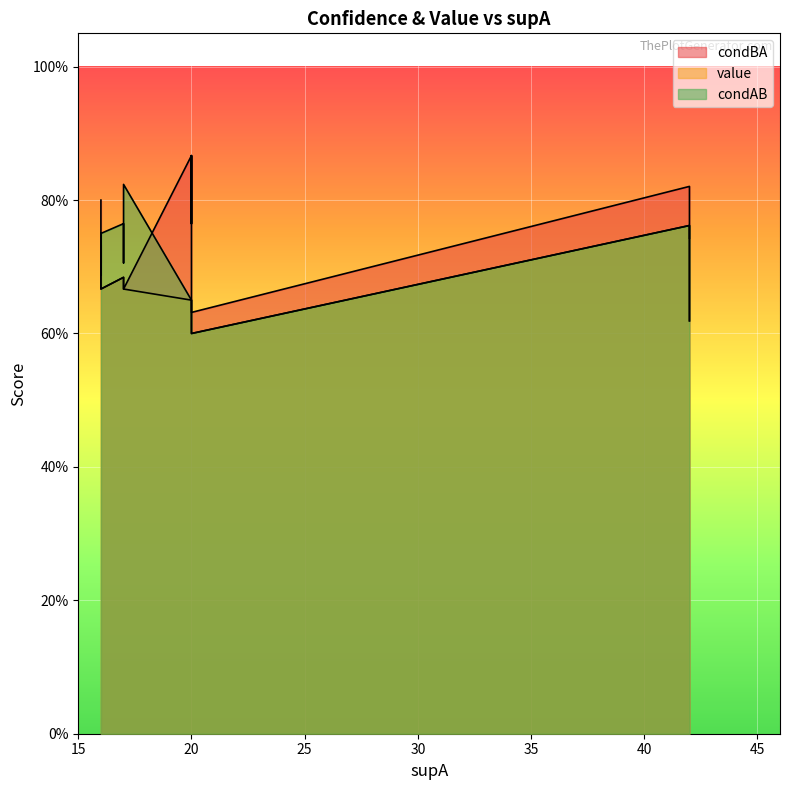

Rank the series at 15 from lowest to highest value.

value, condAB, condBA